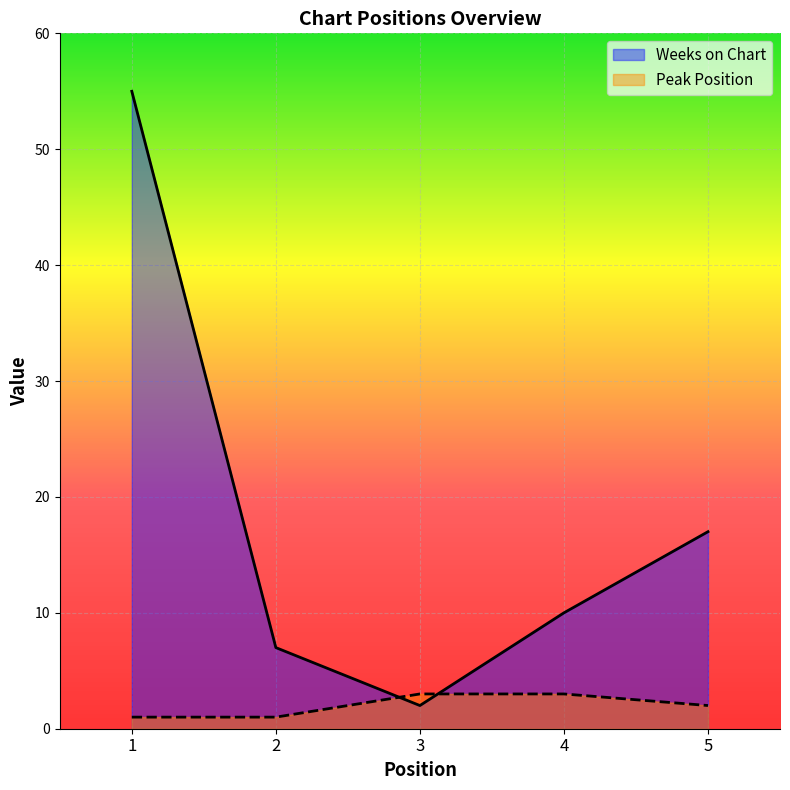

Which label corresponds to the largest value in the chart?

1